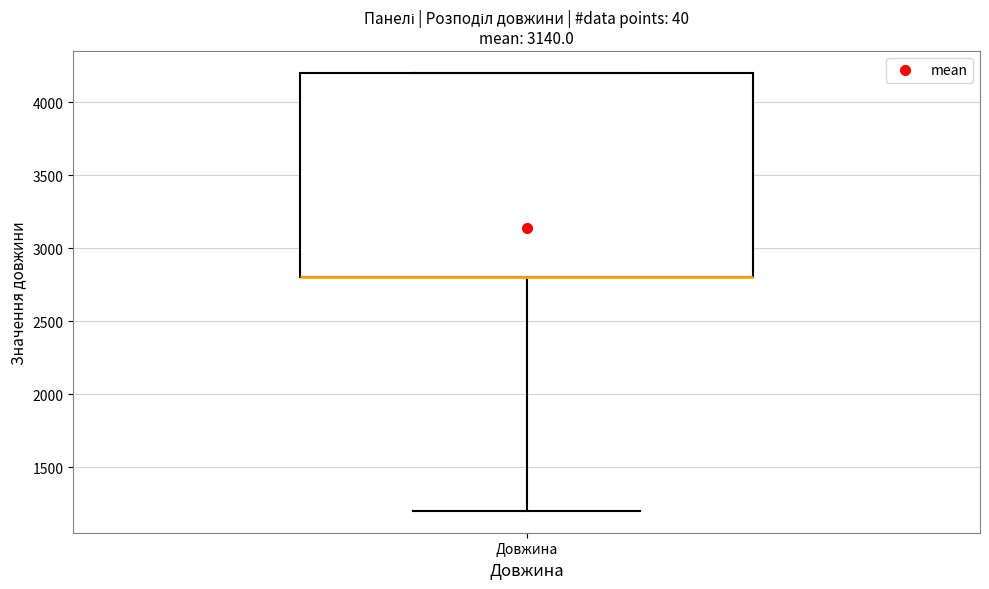

Read this box plot against the y-axis: the position of the median line, the range covered by the box, and the ends of both whiskers. The values are not printed on the chart, so give them approximately, as read against the axis.

median 2800 (drawn on the box's lower edge), box 2800 to 4200, whiskers 1200 to 4200